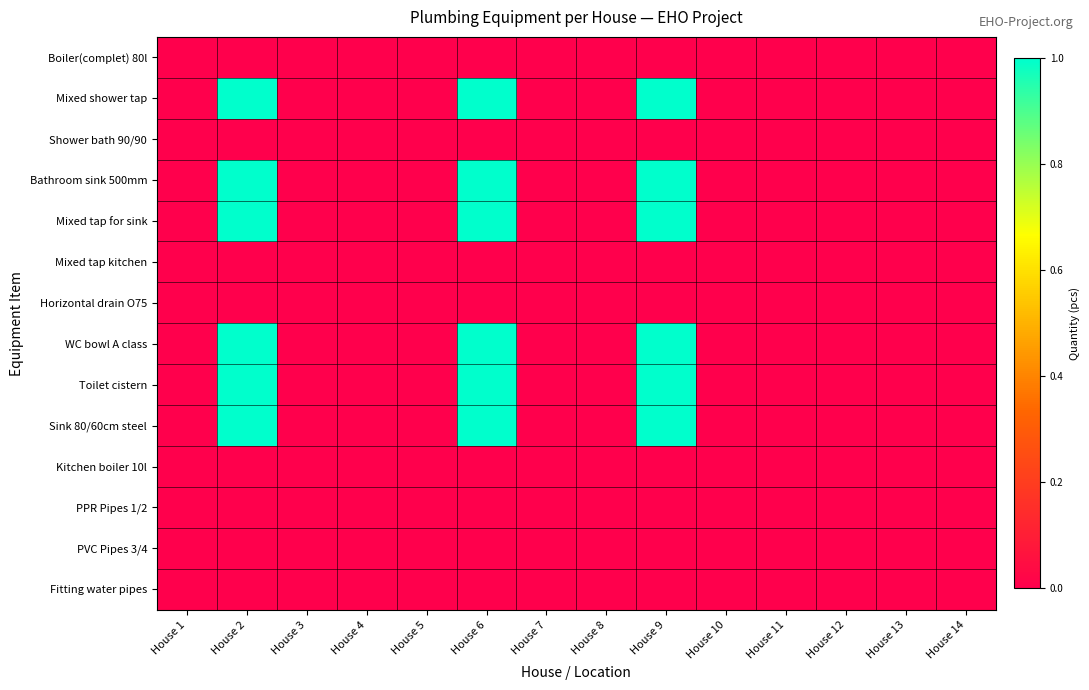

Reading right to left, extract all data points from this chart.

Boiler(complet) 80l: House 14=0	House 13=0	House 12=0	House 11=0	House 10=0	House 9=0	House 8=0	House 7=0	House 6=0	House 5=0	House 4=0	House 3=0	House 2=0	House 1=0
Mixed shower tap: House 14=0	House 13=0	House 12=0	House 11=0	House 10=0	House 9=1	House 8=0	House 7=0	House 6=1	House 5=0	House 4=0	House 3=0	House 2=1	House 1=0
Shower bath 90/90: House 14=0	House 13=0	House 12=0	House 11=0	House 10=0	House 9=0	House 8=0	House 7=0	House 6=0	House 5=0	House 4=0	House 3=0	House 2=0	House 1=0
Bathroom sink 500mm: House 14=0	House 13=0	House 12=0	House 11=0	House 10=0	House 9=1	House 8=0	House 7=0	House 6=1	House 5=0	House 4=0	House 3=0	House 2=1	House 1=0
Mixed tap for sink: House 14=0	House 13=0	House 12=0	House 11=0	House 10=0	House 9=1	House 8=0	House 7=0	House 6=1	House 5=0	House 4=0	House 3=0	House 2=1	House 1=0
Mixed tap kitchen: House 14=0	House 13=0	House 12=0	House 11=0	House 10=0	House 9=0	House 8=0	House 7=0	House 6=0	House 5=0	House 4=0	House 3=0	House 2=0	House 1=0
Horizontal drain O75: House 14=0	House 13=0	House 12=0	House 11=0	House 10=0	House 9=0	House 8=0	House 7=0	House 6=0	House 5=0	House 4=0	House 3=0	House 2=0	House 1=0
WC bowl A class: House 14=0	House 13=0	House 12=0	House 11=0	House 10=0	House 9=1	House 8=0	House 7=0	House 6=1	House 5=0	House 4=0	House 3=0	House 2=1	House 1=0
Toilet cistern: House 14=0	House 13=0	House 12=0	House 11=0	House 10=0	House 9=1	House 8=0	House 7=0	House 6=1	House 5=0	House 4=0	House 3=0	House 2=1	House 1=0
Sink 80/60cm steel: House 14=0	House 13=0	House 12=0	House 11=0	House 10=0	House 9=1	House 8=0	House 7=0	House 6=1	House 5=0	House 4=0	House 3=0	House 2=1	House 1=0
Kitchen boiler 10l: House 14=0	House 13=0	House 12=0	House 11=0	House 10=0	House 9=0	House 8=0	House 7=0	House 6=0	House 5=0	House 4=0	House 3=0	House 2=0	House 1=0
PPR Pipes 1/2: House 14=0	House 13=0	House 12=0	House 11=0	House 10=0	House 9=0	House 8=0	House 7=0	House 6=0	House 5=0	House 4=0	House 3=0	House 2=0	House 1=0
PVC Pipes 3/4: House 14=0	House 13=0	House 12=0	House 11=0	House 10=0	House 9=0	House 8=0	House 7=0	House 6=0	House 5=0	House 4=0	House 3=0	House 2=0	House 1=0
Fitting water pipes: House 14=0	House 13=0	House 12=0	House 11=0	House 10=0	House 9=0	House 8=0	House 7=0	House 6=0	House 5=0	House 4=0	House 3=0	House 2=0	House 1=0